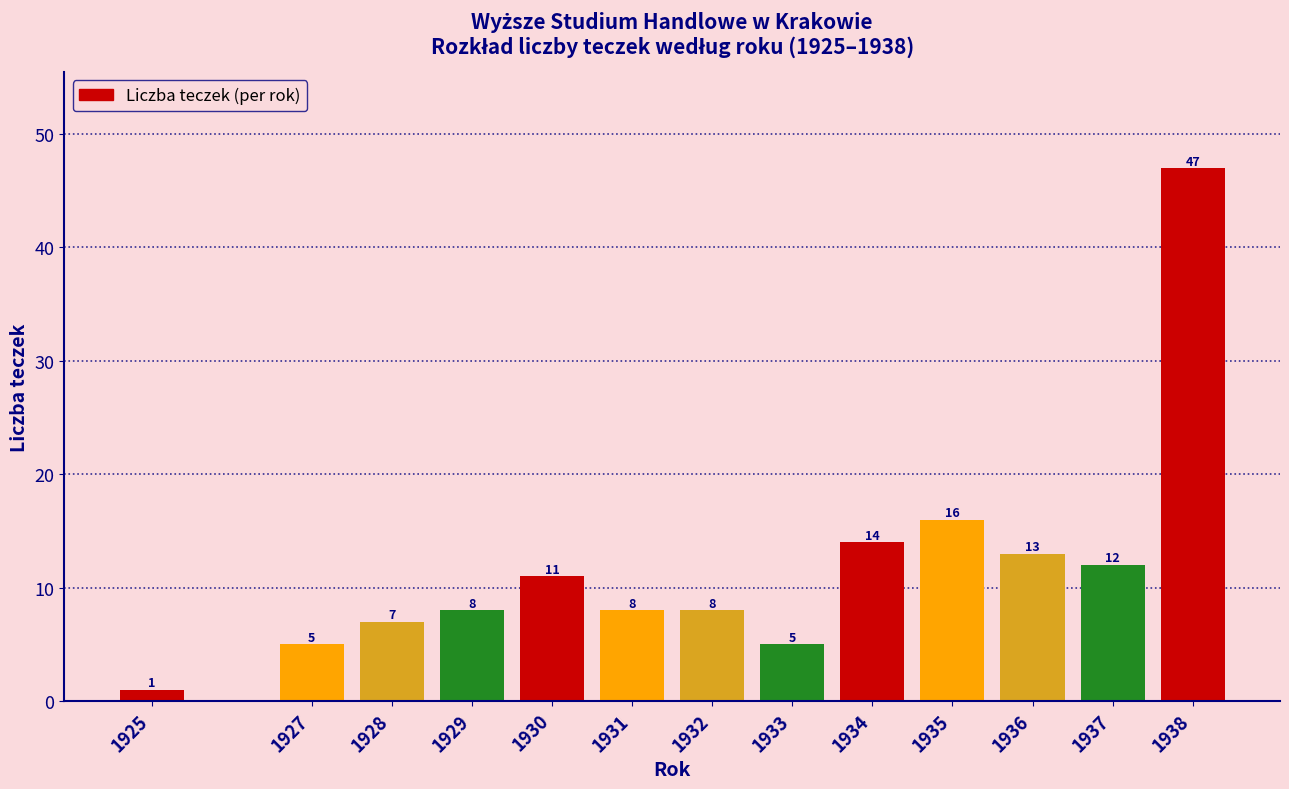

Reading right to left, transcribe all the data shown in this chart.

1938=47	1937=12	1936=13	1935=16	1934=14	1933=5	1932=8	1931=8	1930=11	1929=8	1928=7	1927=5	1925=1